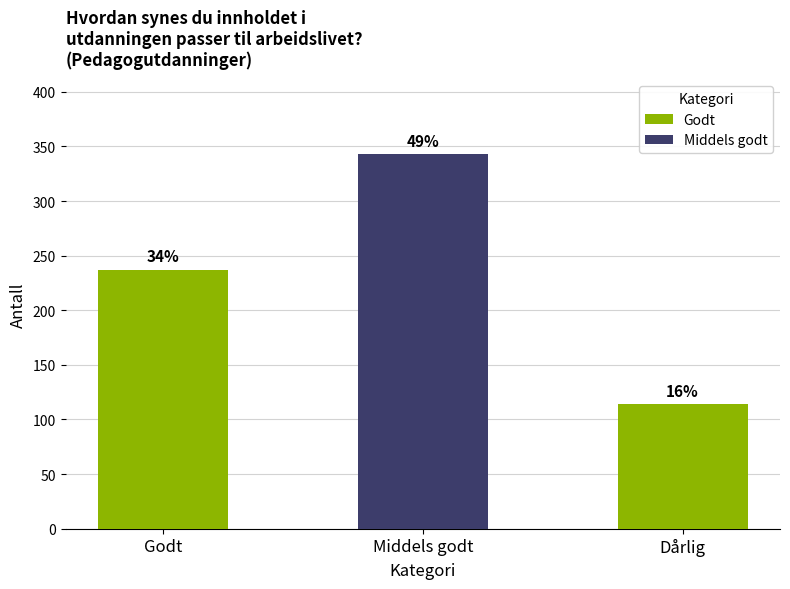

How many bars are there in total?

3